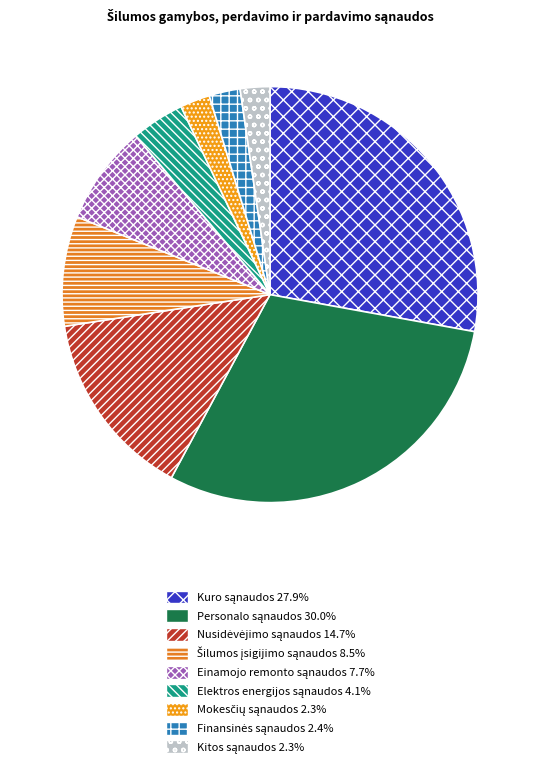

What is the smallest slice in the pie chart?

Kitos sąnaudos